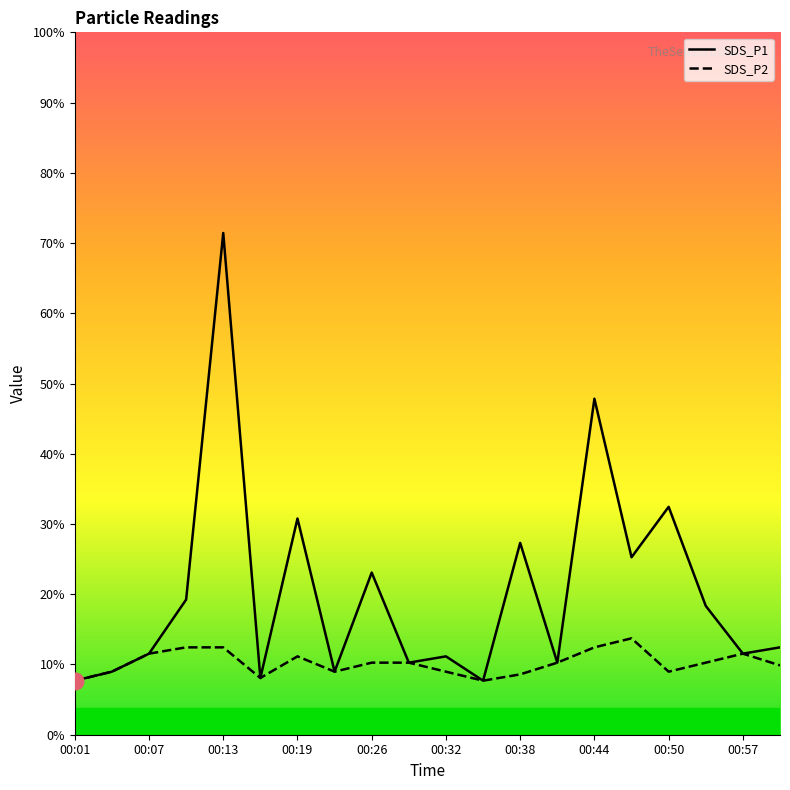

Which category has the highest value in the SDS_P1 series?

00:13